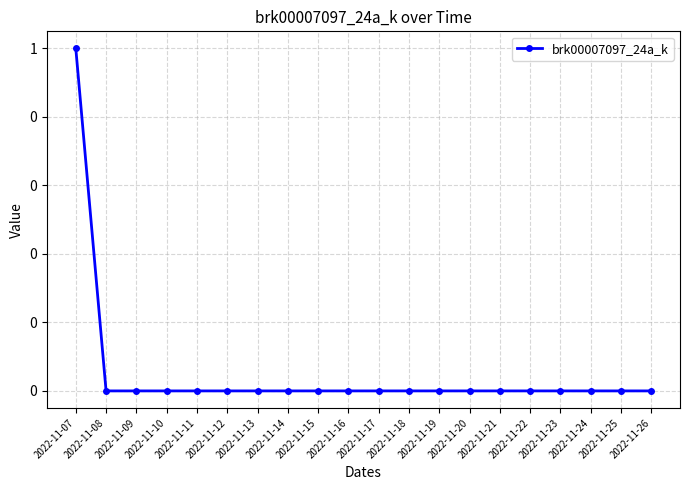

Does the chart have visible grid lines?

Yes